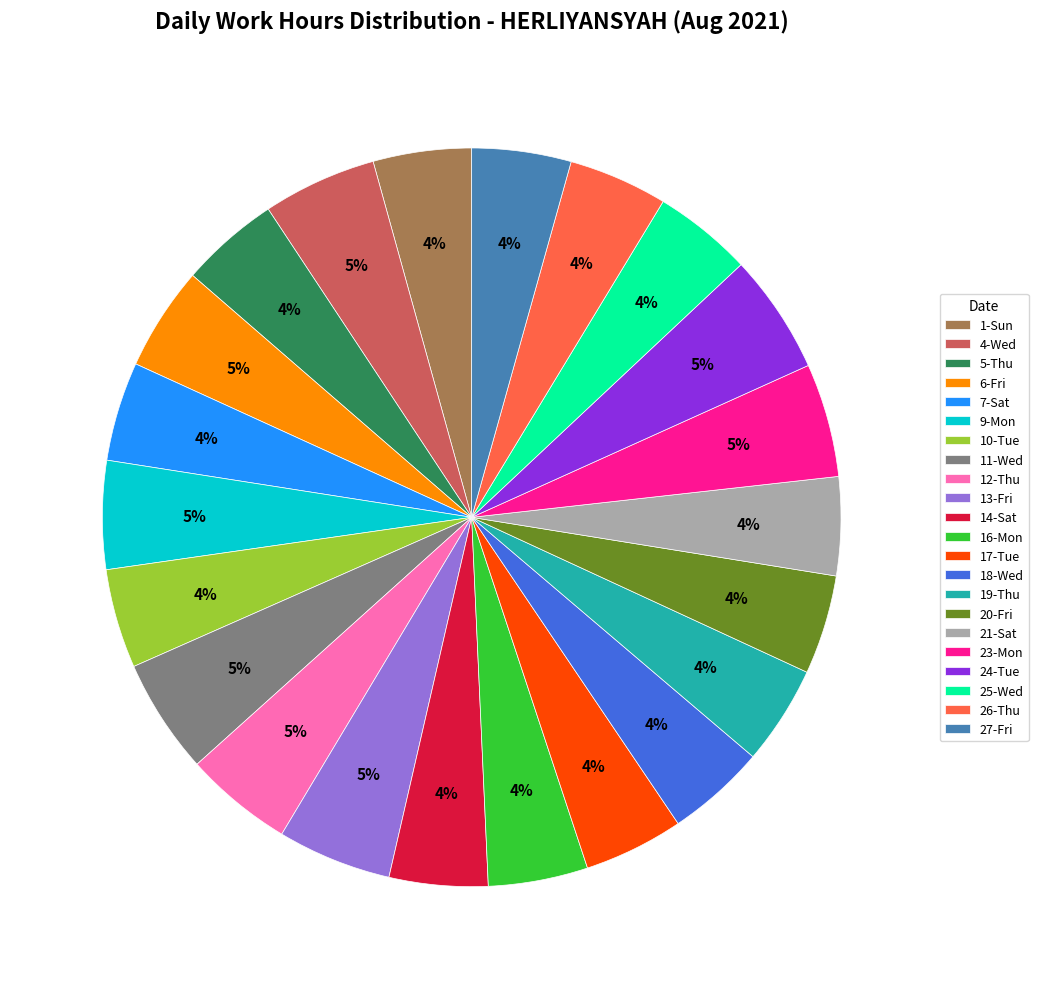

True or false: 21-Sat accounts for 4% of the total.

True